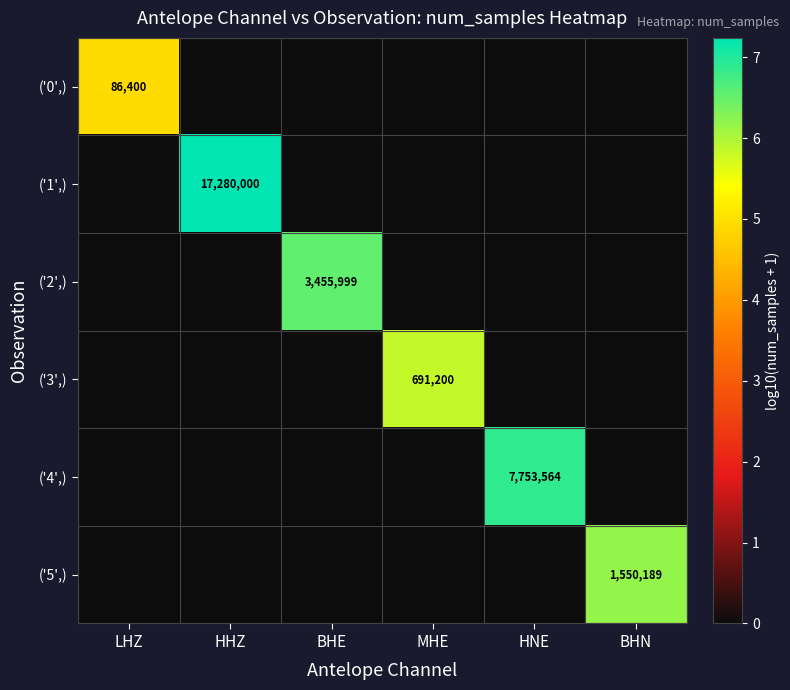

The ('4',) series shows 4020036 at HNE. True or false?

False